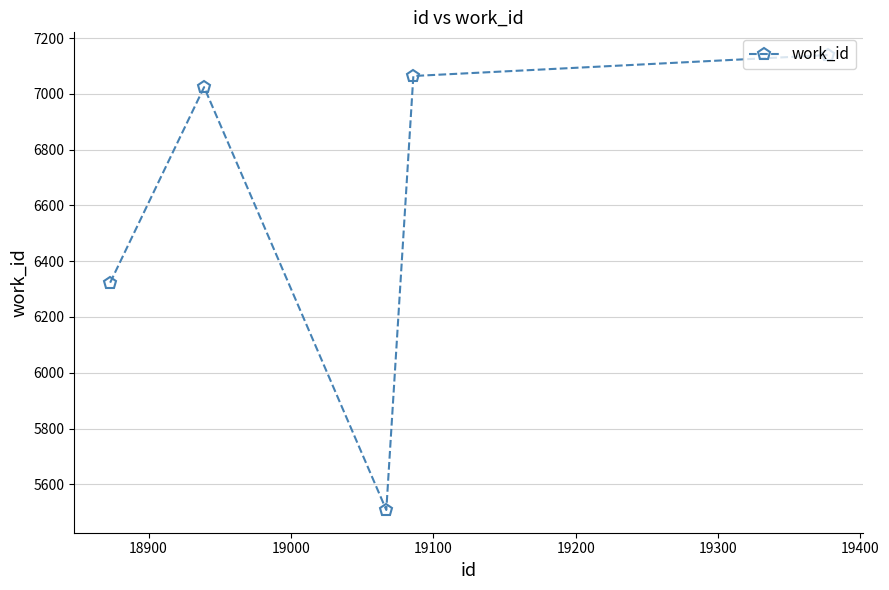

What is the average value?

6612